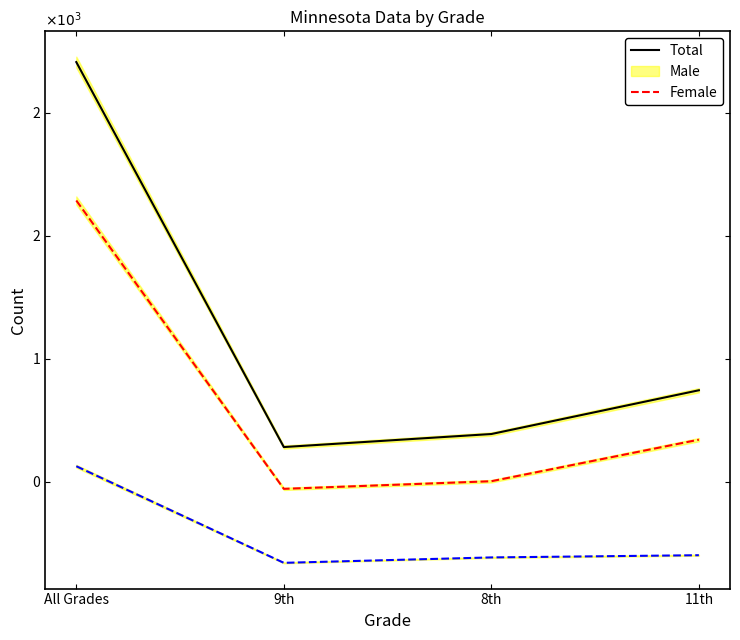

Reading left to right, transcribe all the data shown in this chart.

Total: 2207	641	694	872
Male: 1644	471	502	671
Female: 563	170	192	201